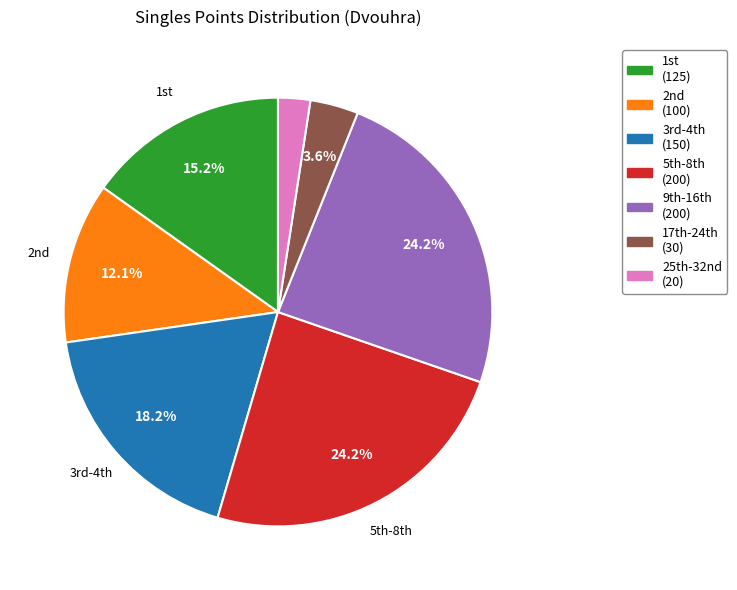

Which slice is the smallest?

25th-32nd (20)